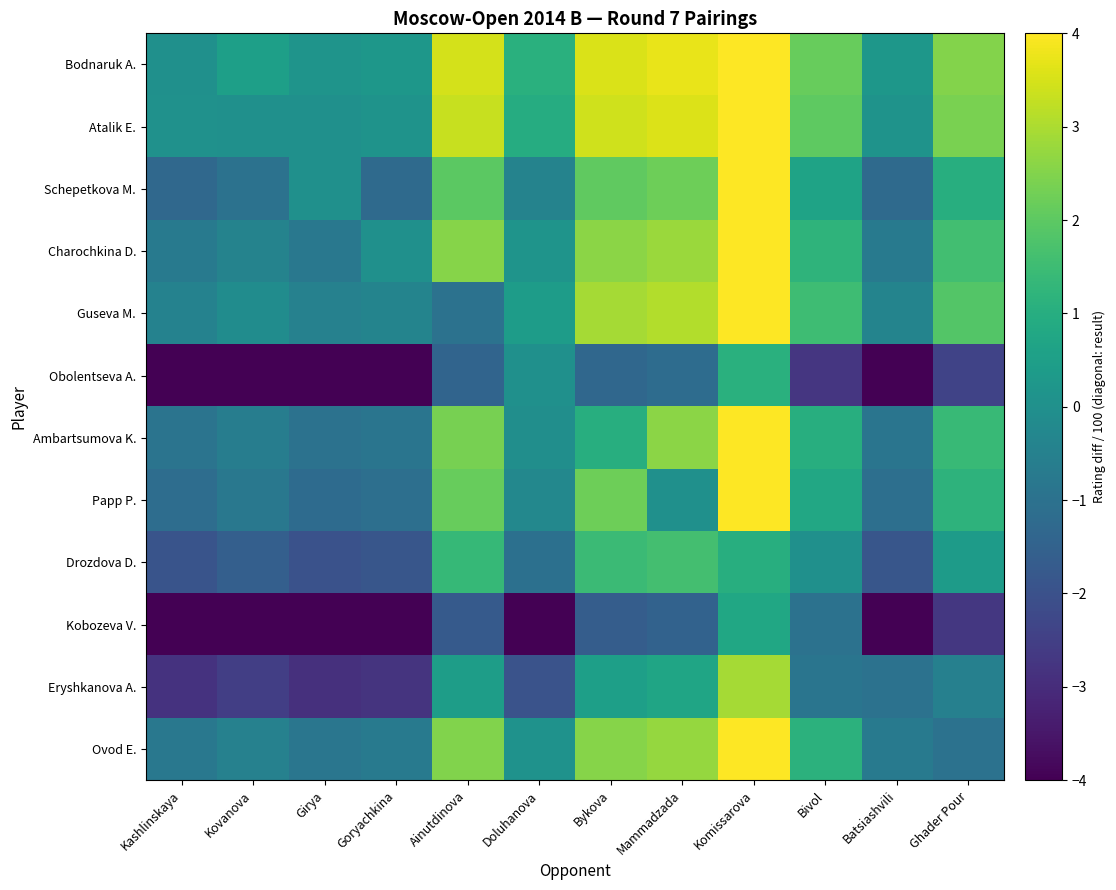

Which series changed the most between Bykova and Mammadzada?

Papp P.